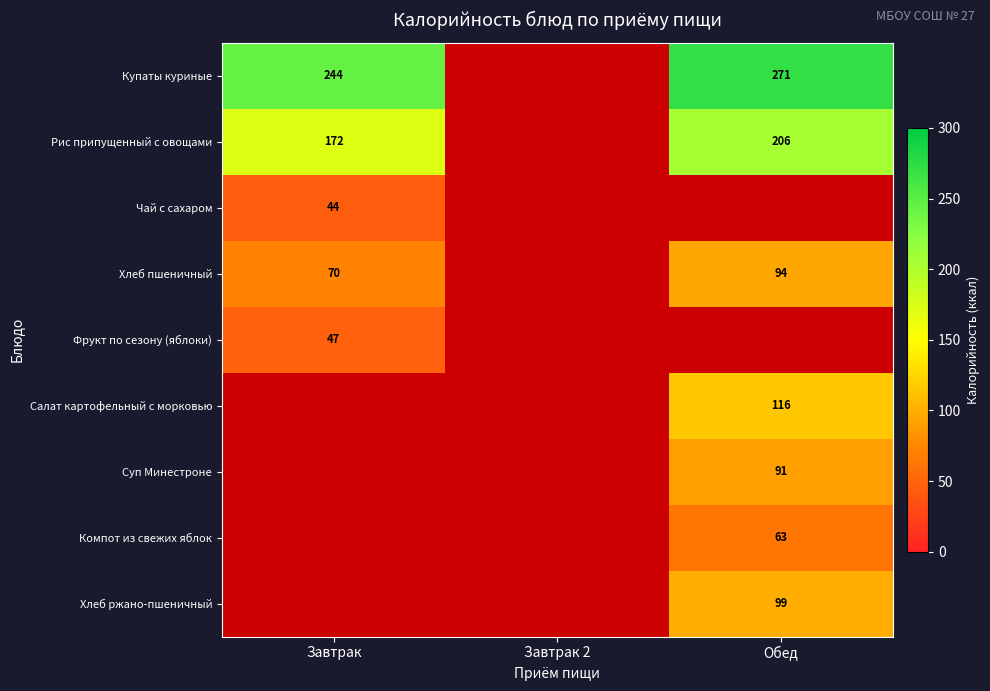

The value of Рис припущенный с овощами at Завтрак is 279.5. True or false?

False